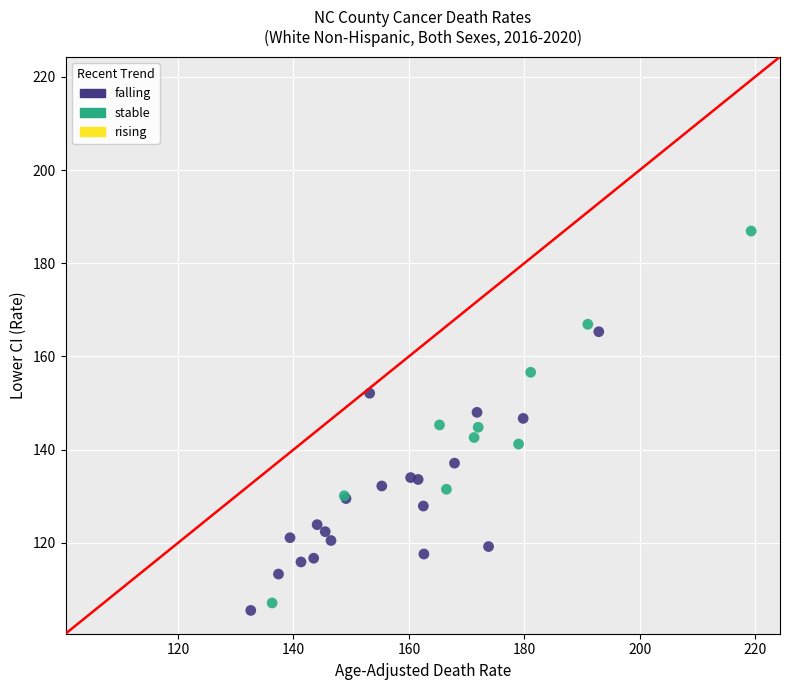

Which series has the widest spread of Y values?

stable